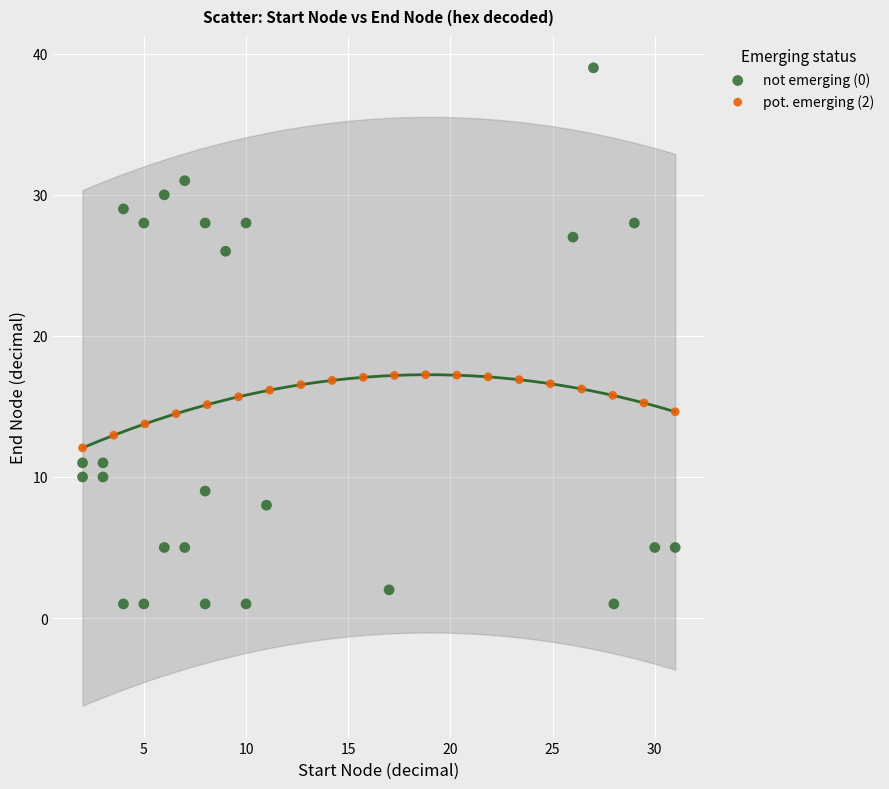

Which series contains the highest Y value?

not emerging (0)